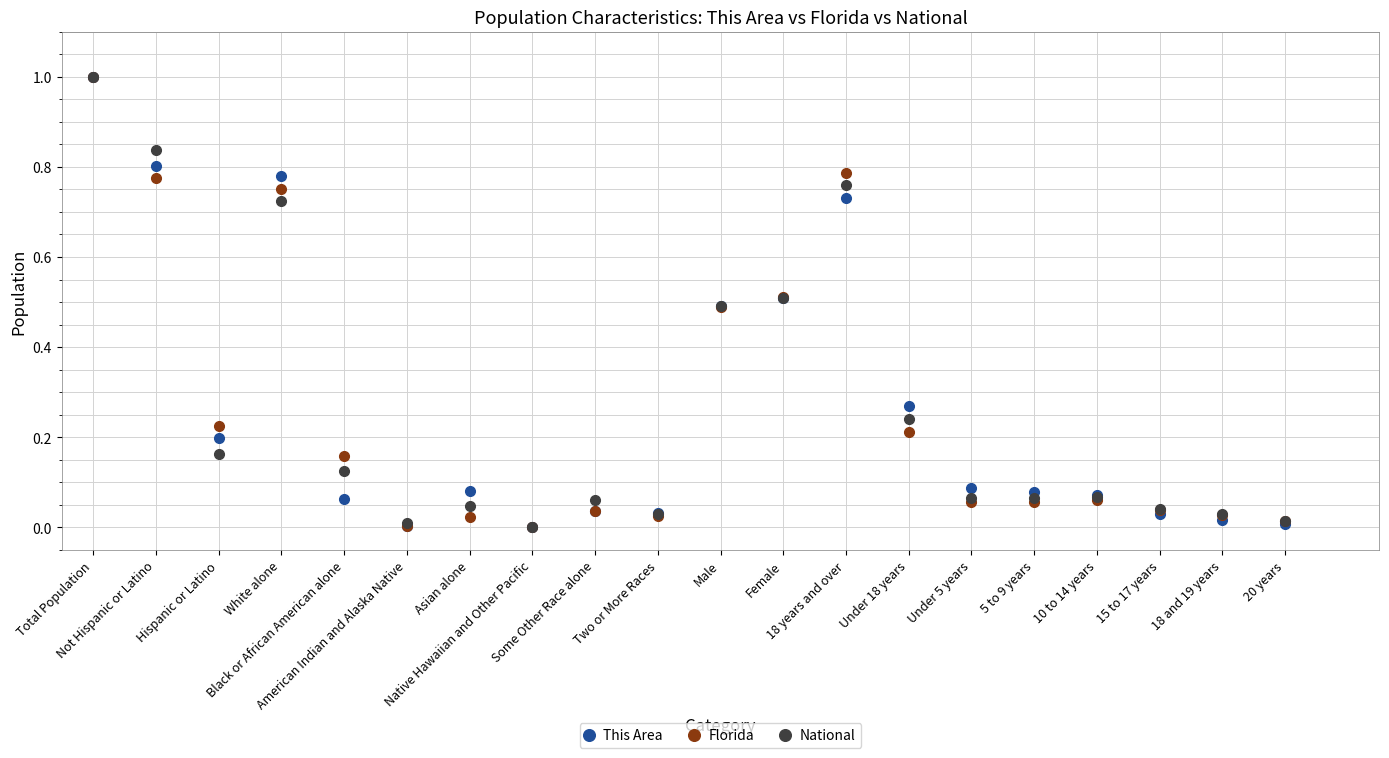

What is the maximum value for Florida?

1.0